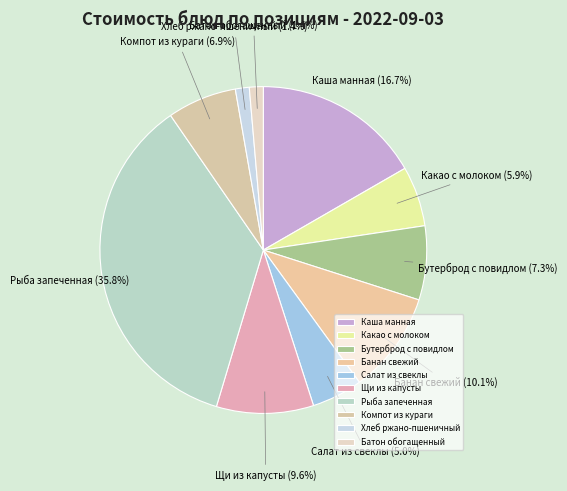

Which slice is the largest?

Рыба запеченная